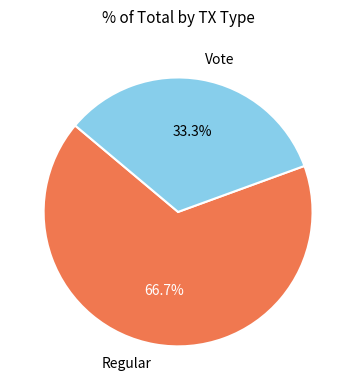

The Regular slice represents 67% of the pie. True or false?

True